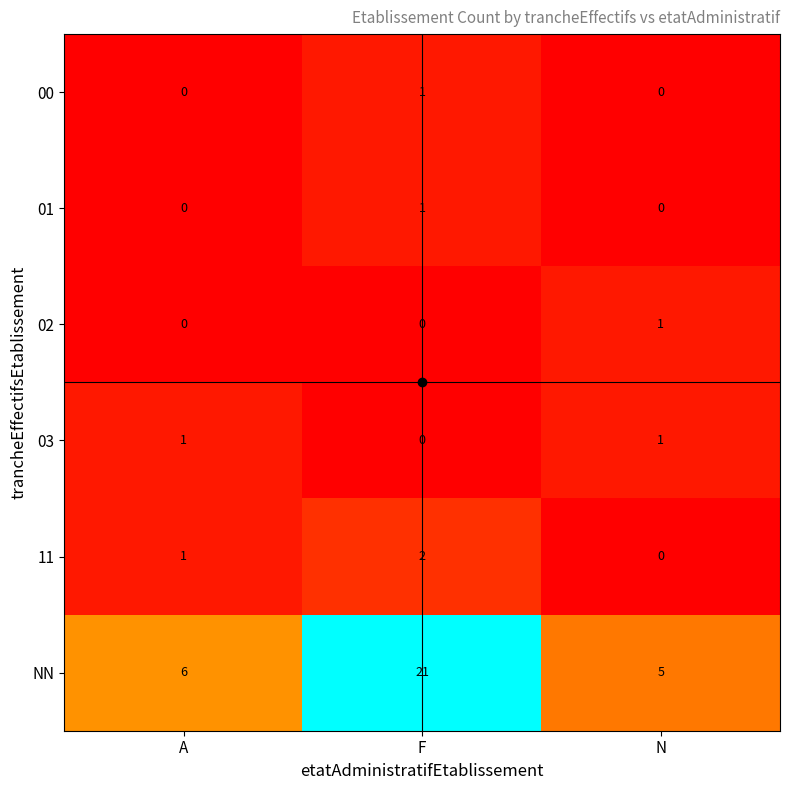

Where is 03 nearest to the value 0?

F